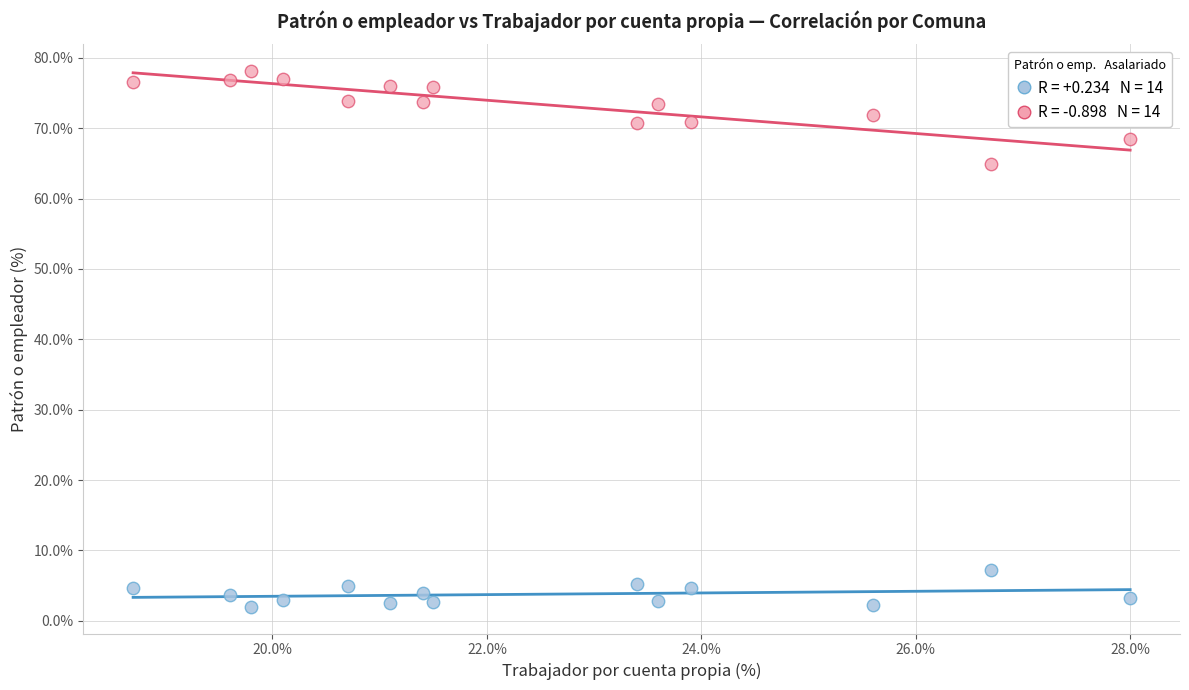

Across all series, what Y value is closest to 40?

64.9